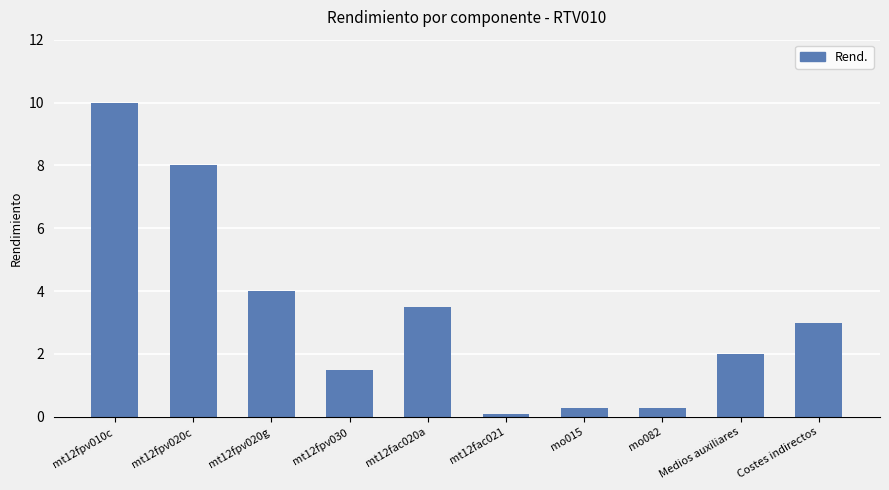

Reading left to right, transcribe all the data shown in this chart.

10.0	8.0	4.0	1.5	3.5	0.1	0.3	0.3	2.0	3.0